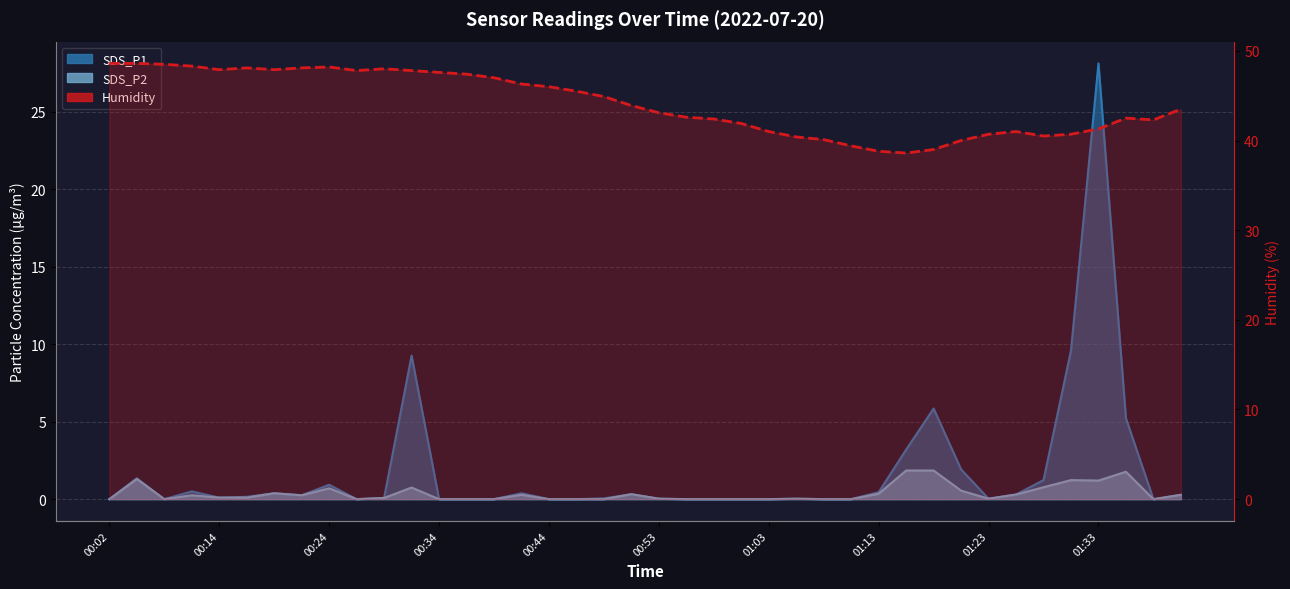

The SDS_P2 series shows 0.0 at 00:38. True or false?

True